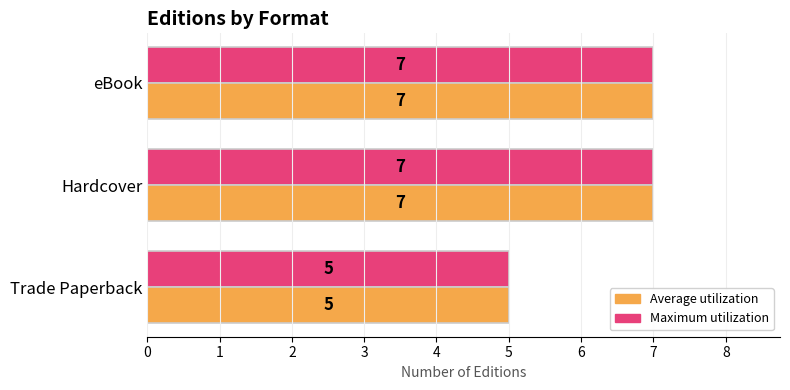

Is it true that Maximum utilization equals 7 at Hardcover?

True